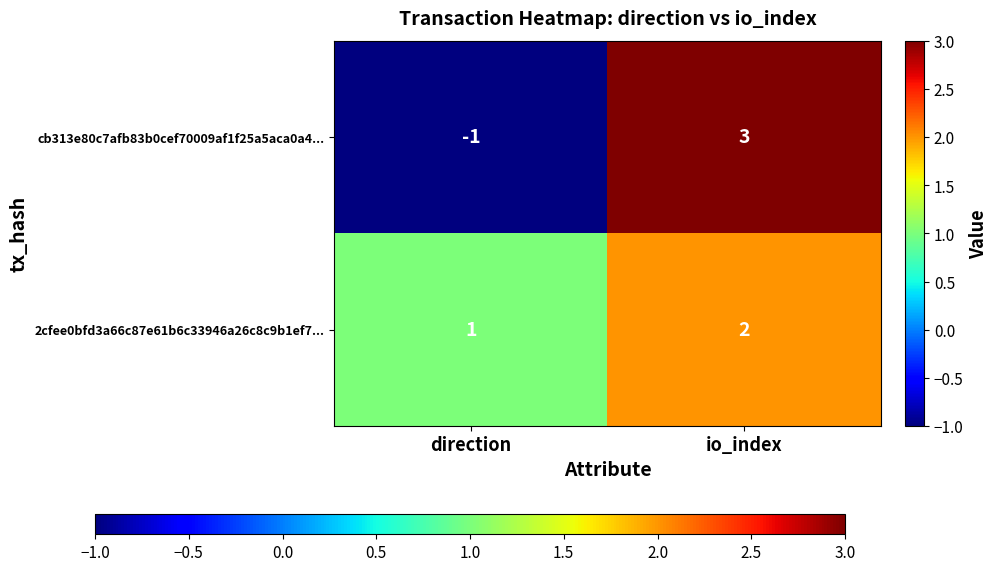

At which category is the sum across all series the highest?

io_index